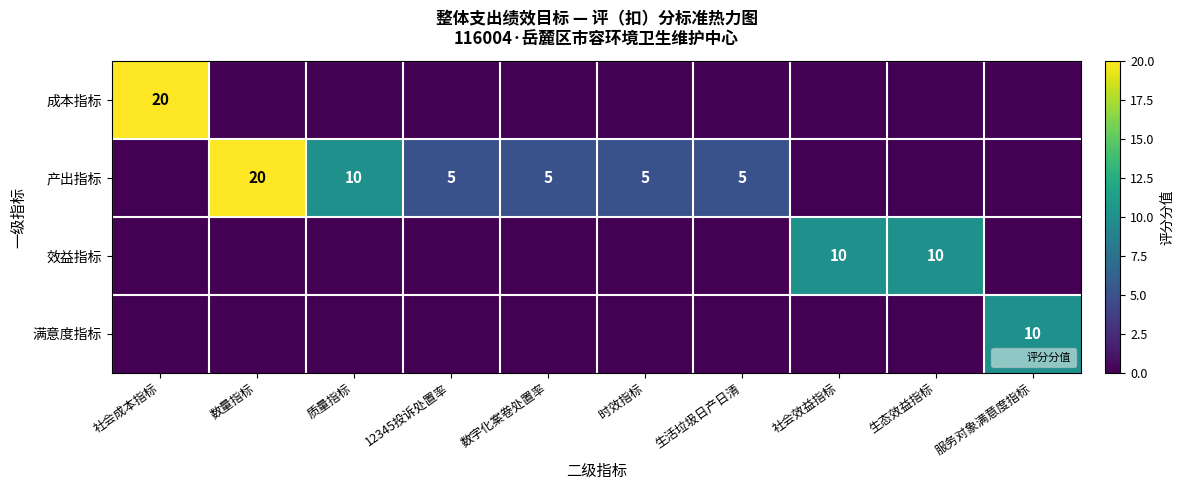

Which category has the lowest value across all series?

数量指标